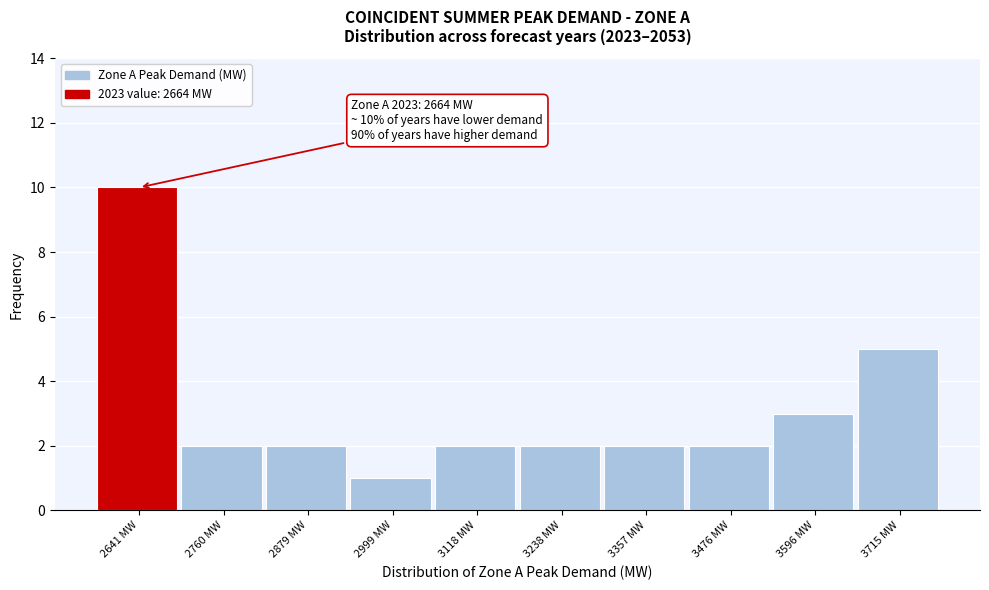

Reading left to right, what are all the values shown in this chart?

2641 MW=10	2760 MW=2	2879 MW=2	2999 MW=1	3118 MW=2	3238 MW=2	3357 MW=2	3476 MW=2	3596 MW=3	3715 MW=5